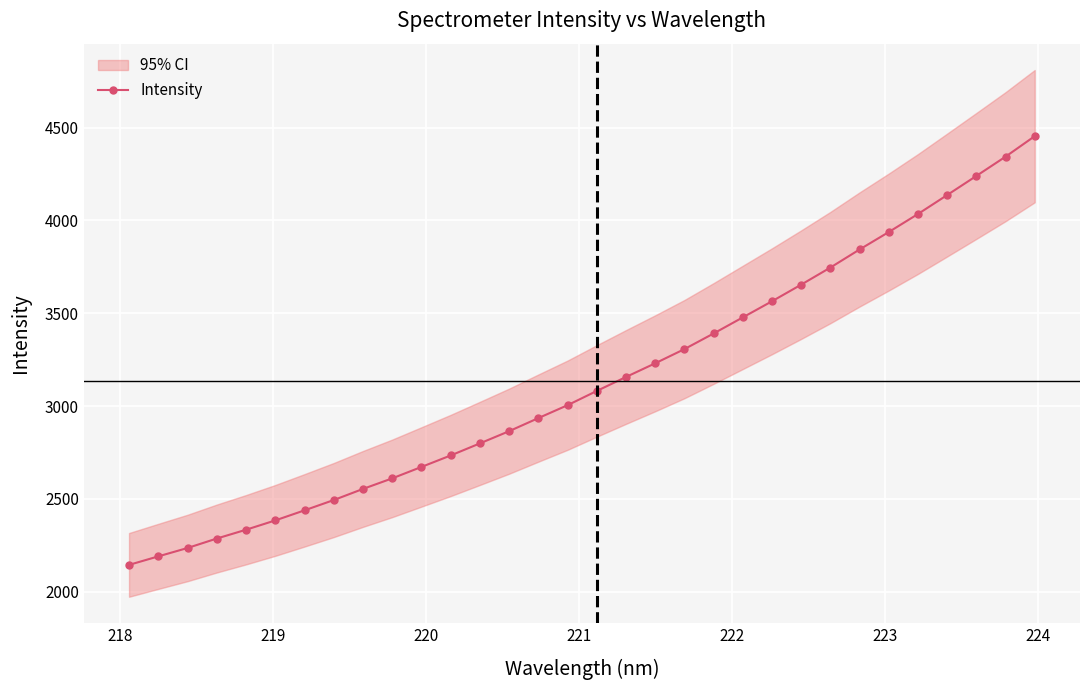

What is the value of the Intensity point at the 26th from the left?

3843.4